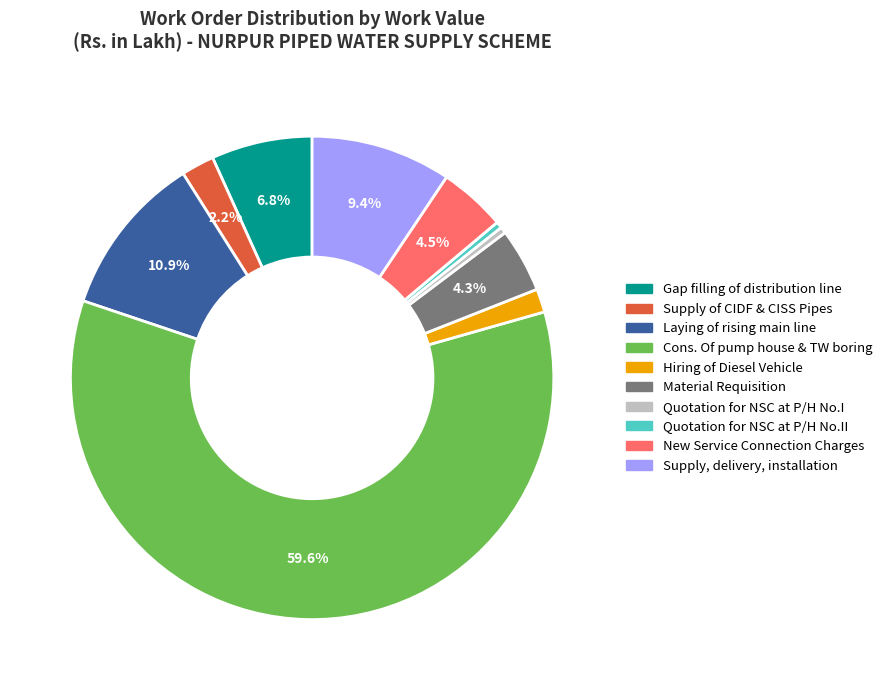

Combined, do Quotation for NSC at P/H No.II and Material Requisition account for over 50%?

No